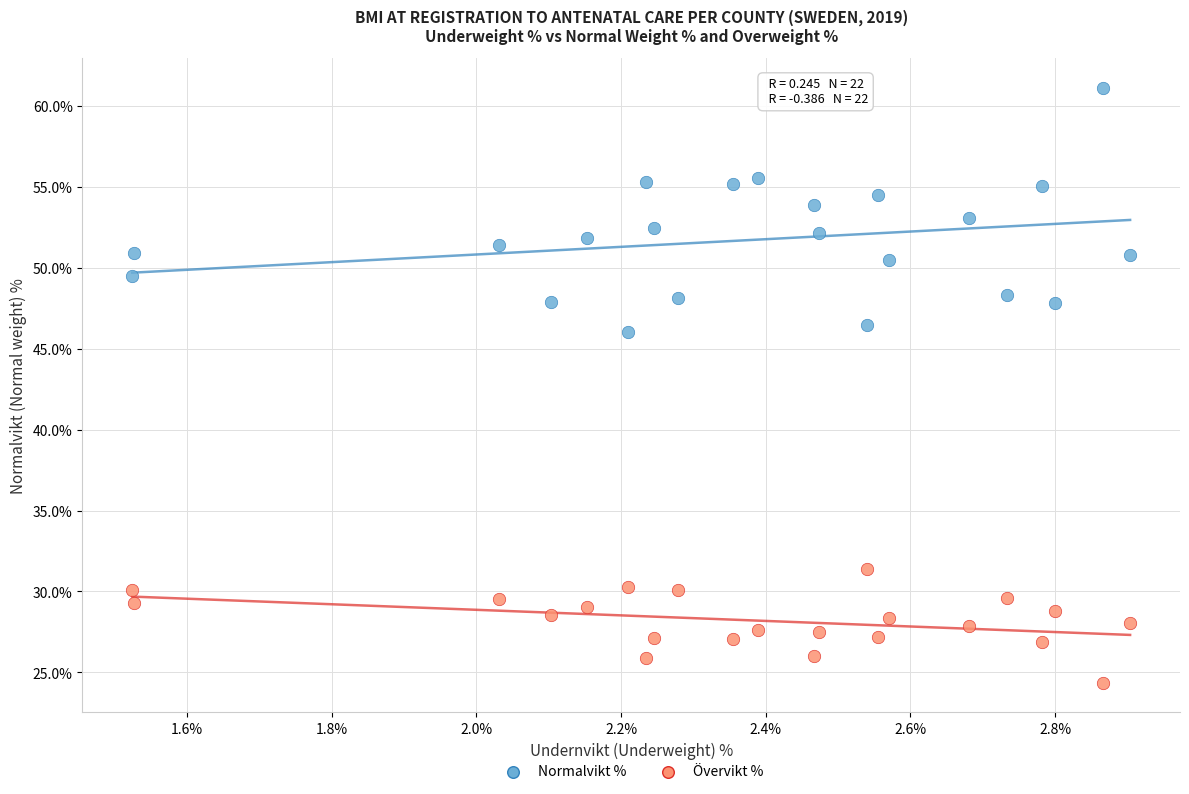

Across all series, what Y value is closest to 42?

46.0